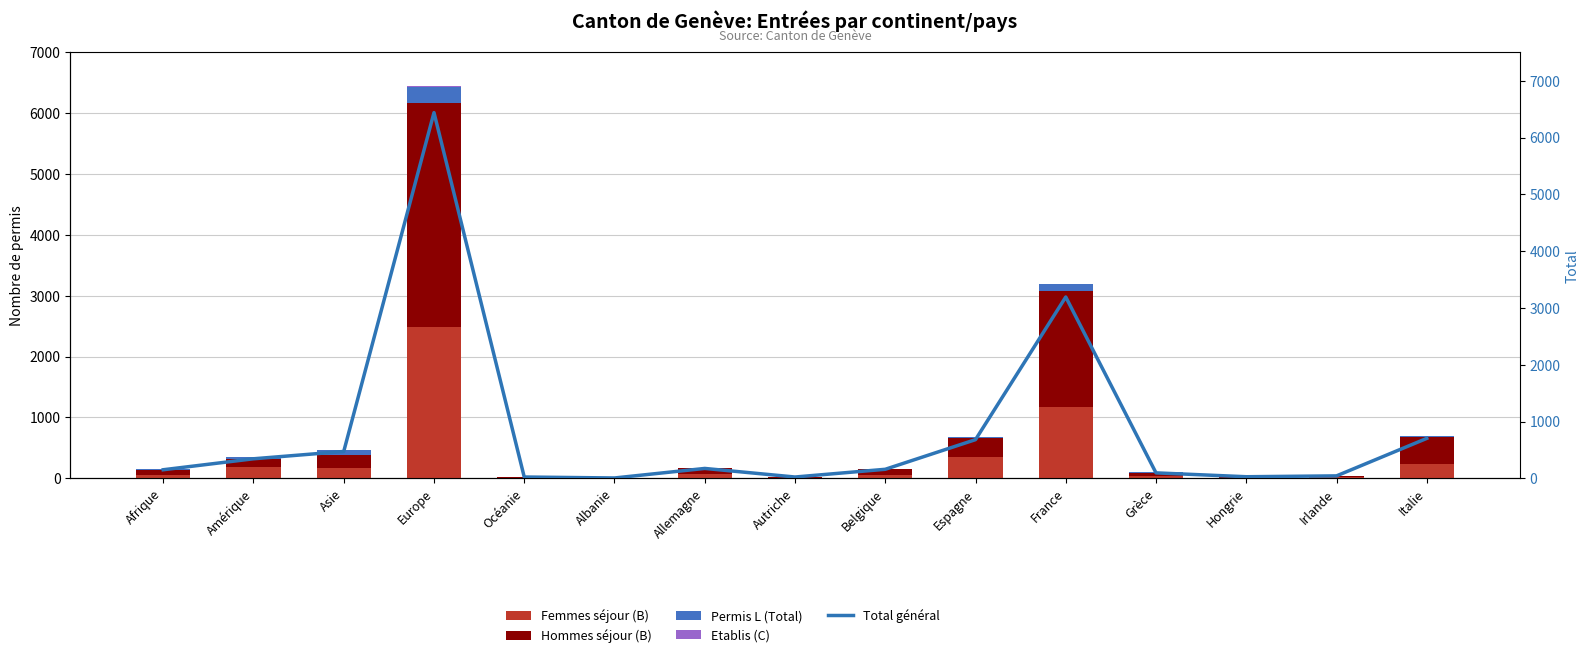

What is the lowest value of the Femmes séjour (B) series?

3